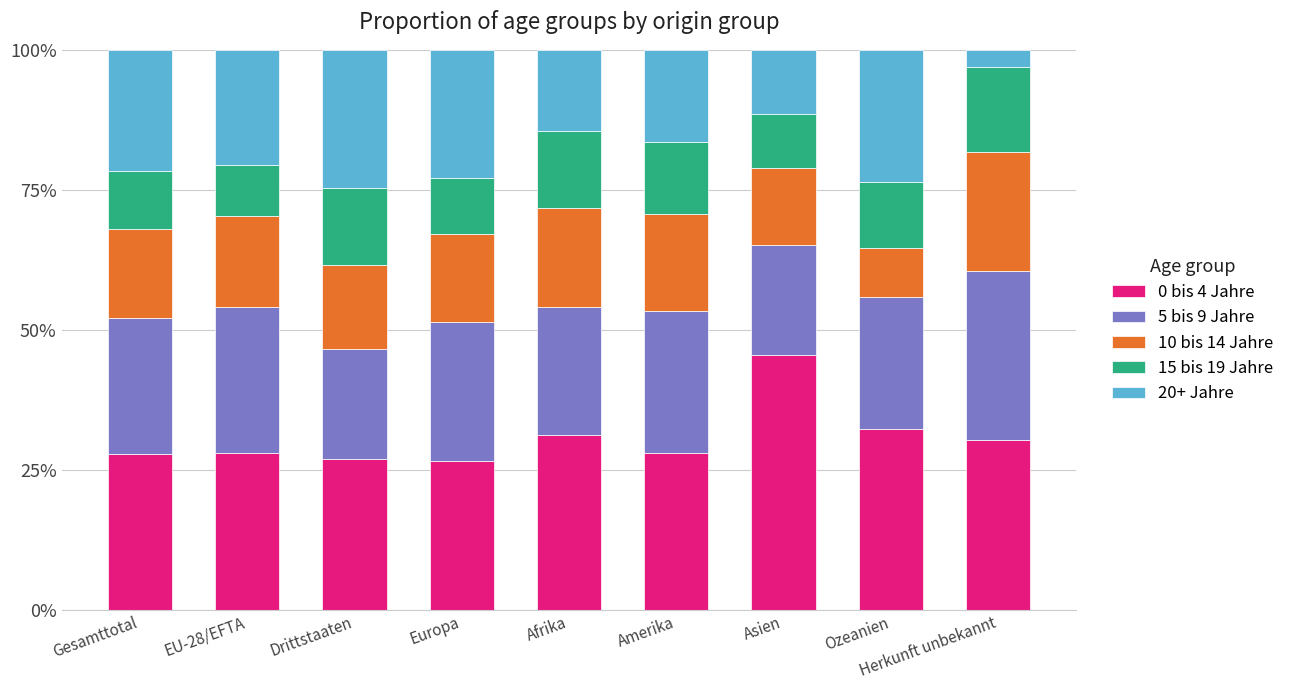

What is the total value across all series at Drittstaaten?

100.0